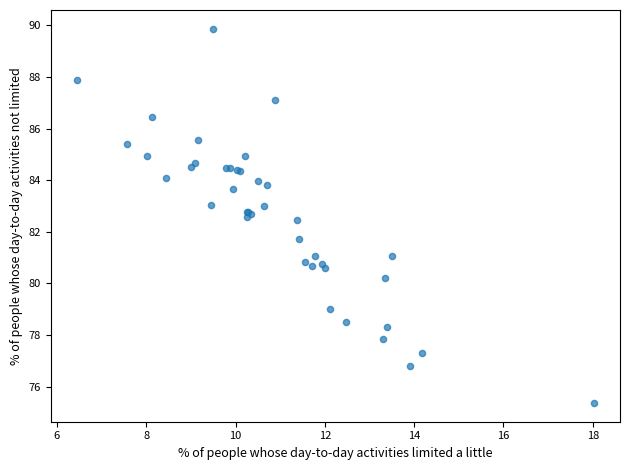

What Y value in the scatter plot is closest to 82?

81.7